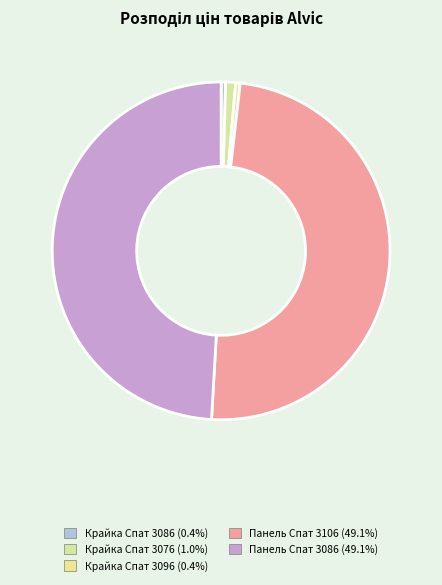

Which slice is the smallest?

Крайка 22x1 мм. Alvic Спат 3086